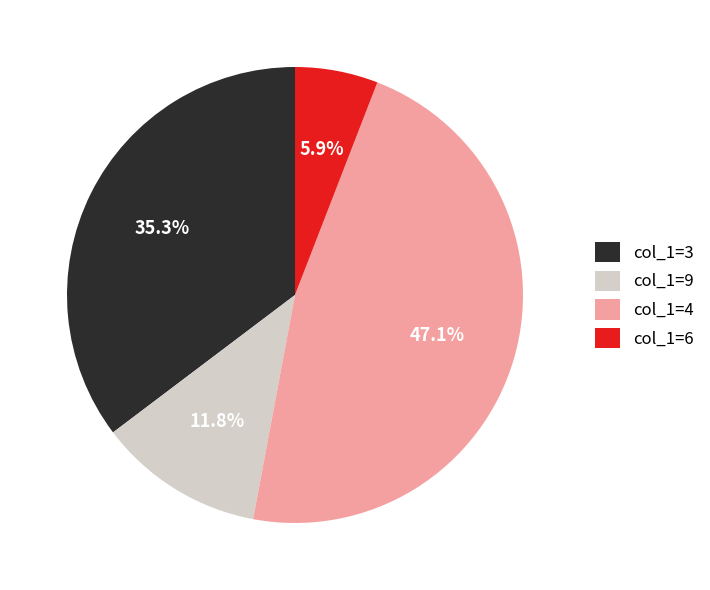

What percentage is NOT represented by col_1=4?

52.9%